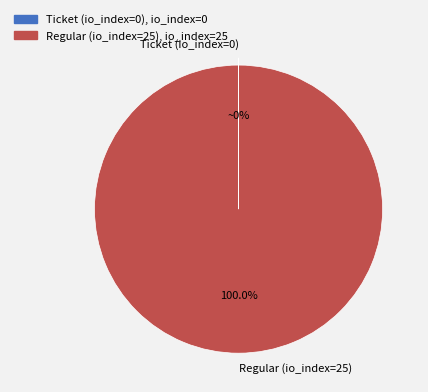

Which category accounts for the majority?

Regular (io_index=25)